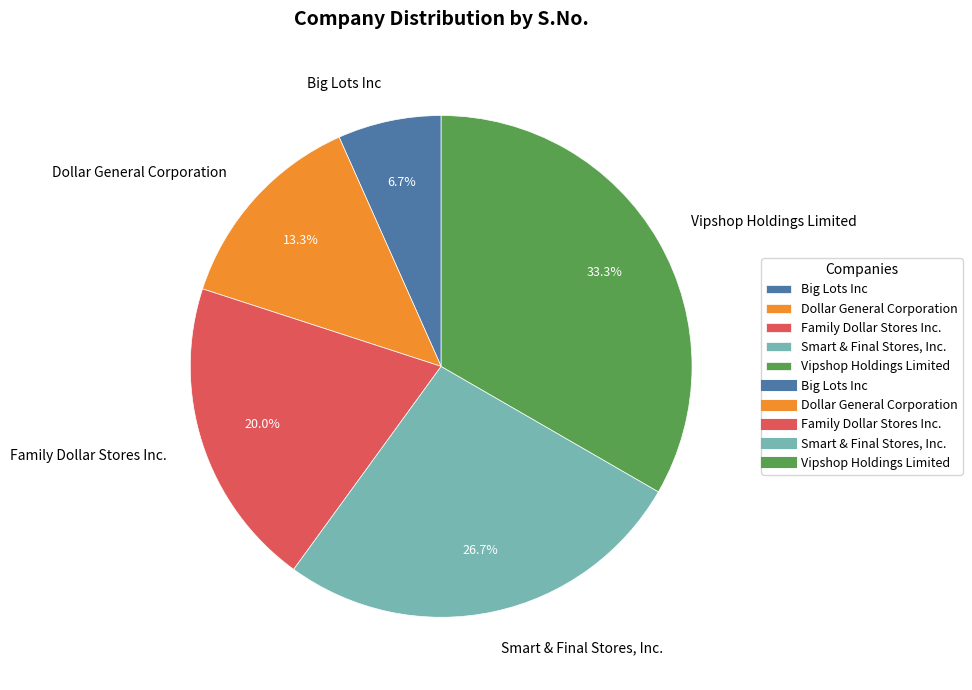

To the nearest percent, what is the difference between the Family Dollar Stores Inc. and Dollar General Corporation slice percentages?

7%